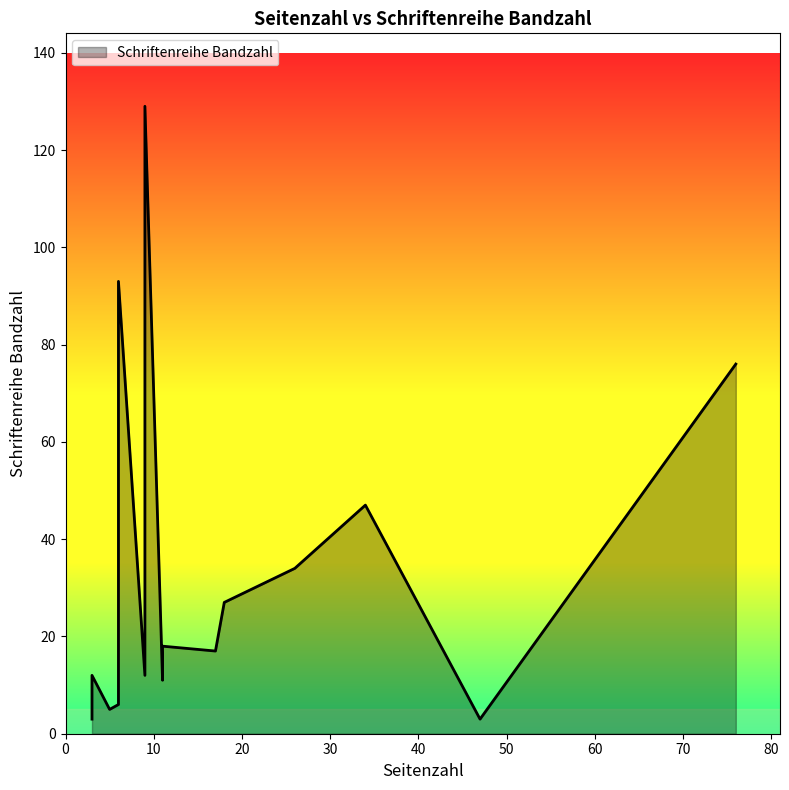

Which label corresponds to the smallest value in the chart?

47